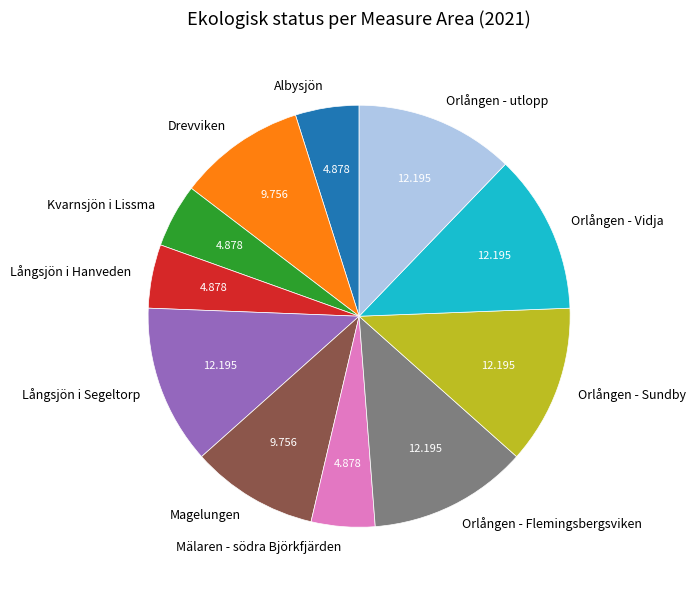

Does Orlången - Vidja represent more than half of the total?

No